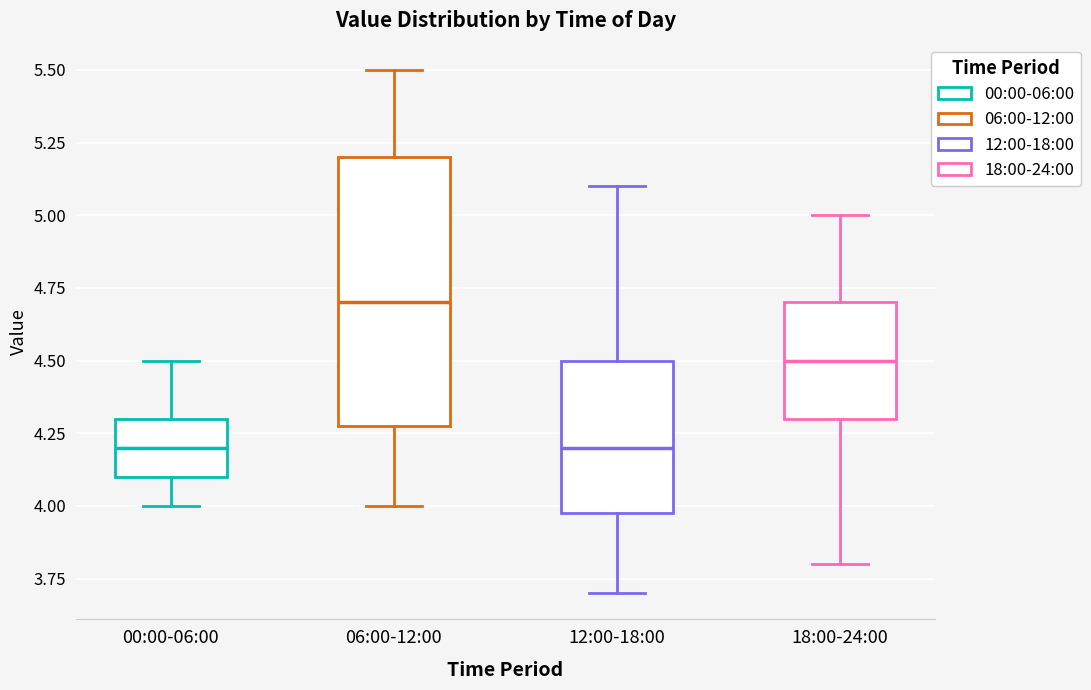

Reading left to right, transcribe this box plot: for each box, give where its median line is, the range the box spans, and where its two whiskers end, as read against the y-axis. The values are not printed on the chart, so give them approximately, as read against the axis.

00:00-06:00: median 4.2, box 4.1 to 4.3, whiskers 4.0 to 4.5
06:00-12:00: median 4.7, box 4.3 to 5.2, whiskers 4.0 to 5.5
12:00-18:00: median 4.2, box 4.0 to 4.5, whiskers 3.7 to 5.1
18:00-24:00: median 4.5, box 4.3 to 4.7, whiskers 3.8 to 5.0